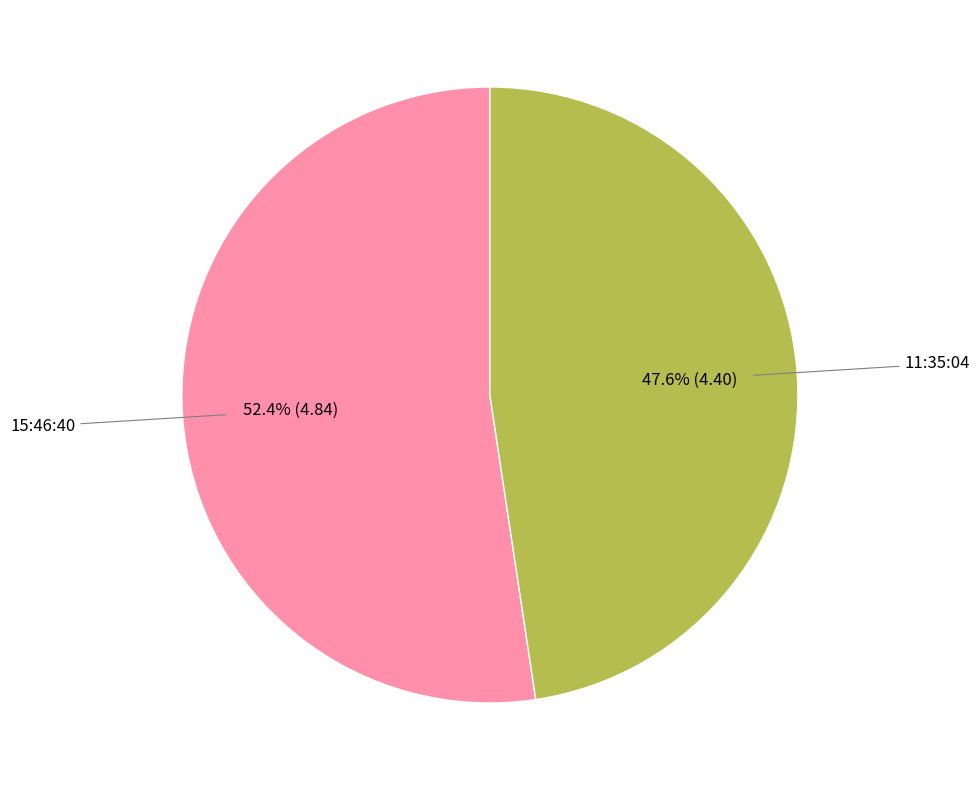

Is there a majority slice in this chart?

Yes